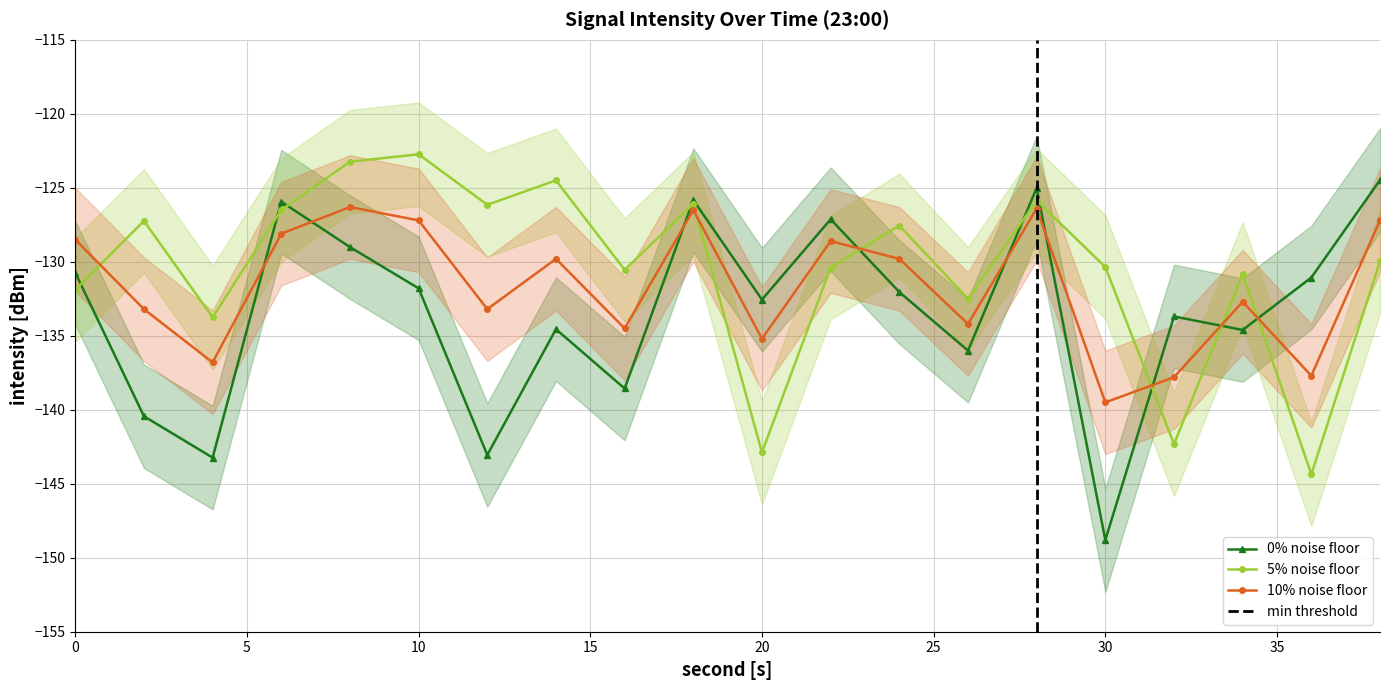

At which category does intensity_raw reach its first local valley?

4